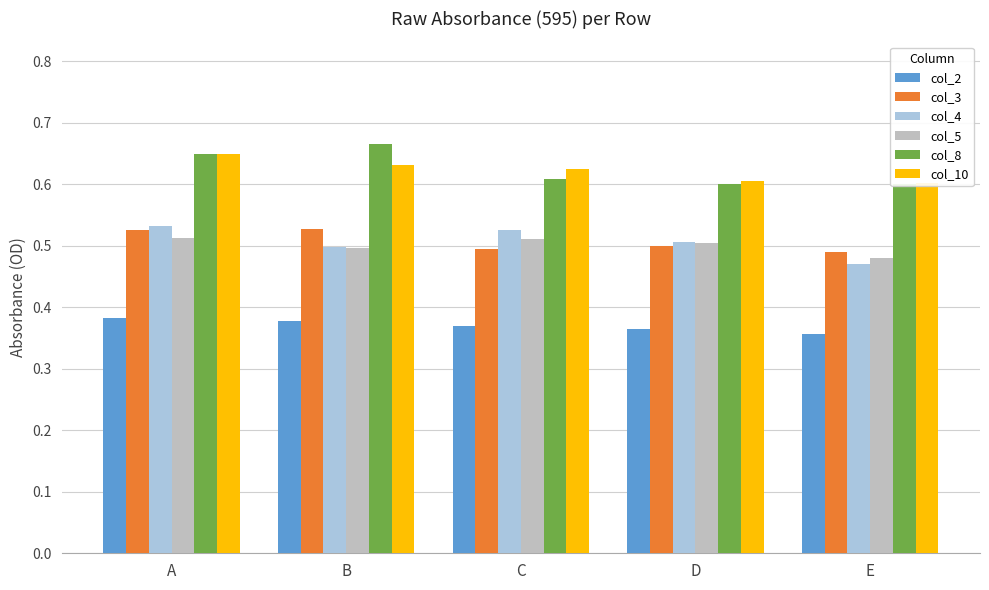

What are all the series names shown in the legend?

col_2, col_3, col_4, col_5, col_8, col_10